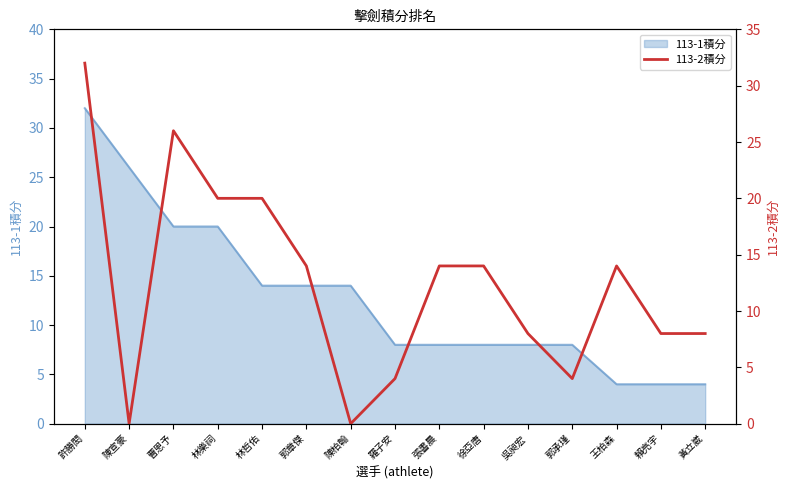

Reading right to left, extract all data points from this chart.

黃立崴=8	賴亮宇=8	王柏森=14	郭承瑾=4	吳昶宏=8	徐亞唐=14	張書晨=14	羅子安=4	陳柏翰=0	郭章傑=14	林哲佑=20	林樂祠=20	曹恩予=26	陳宣豪=0	許勝閎=32